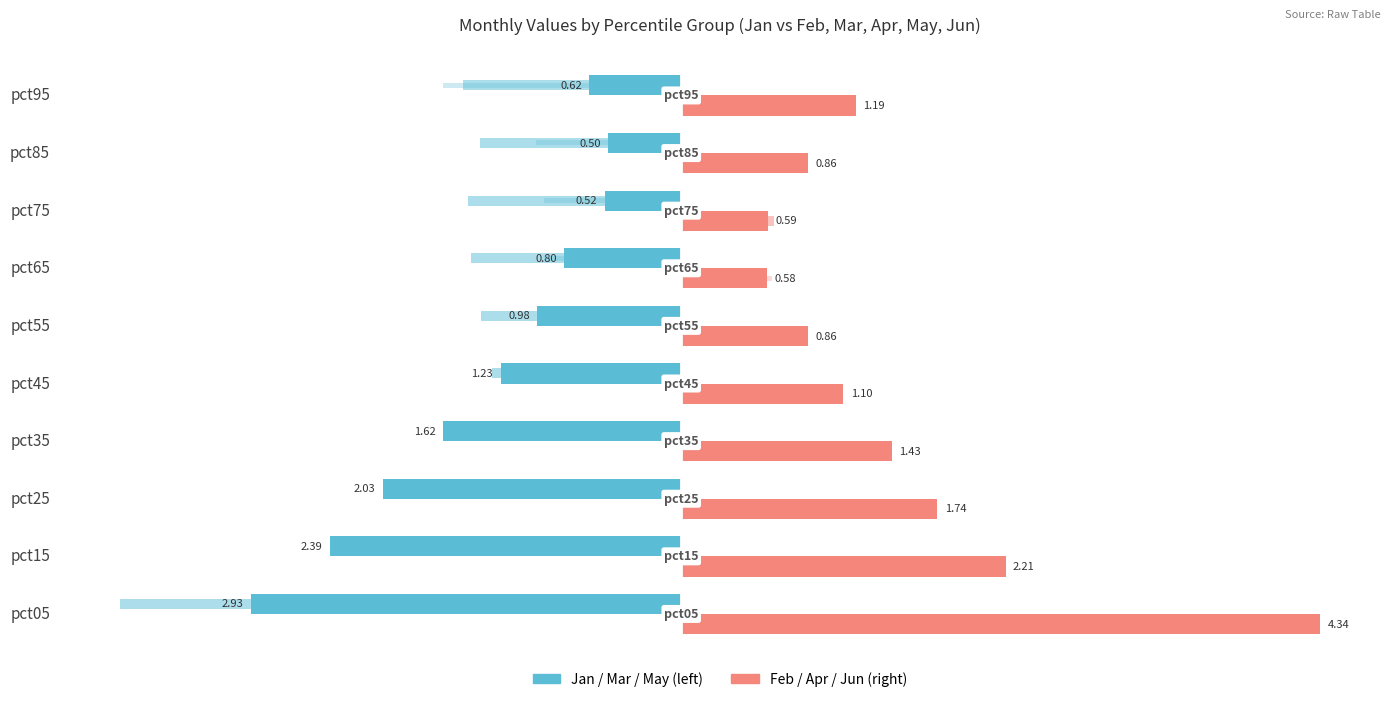

How many bars are there in each group?

6